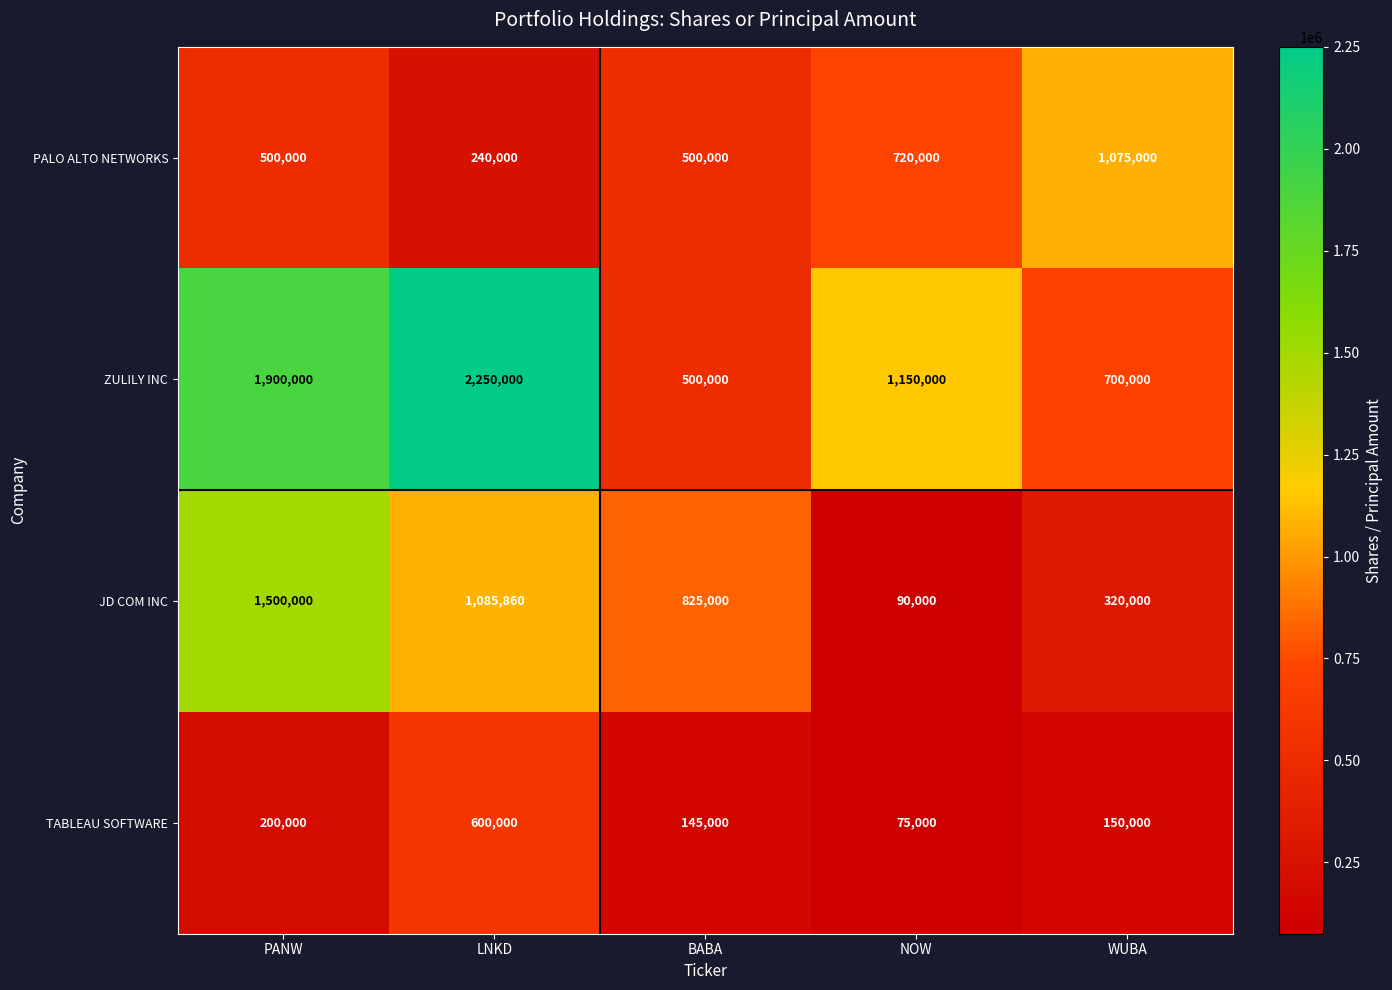

What is the sum of the ZULILY INC values at WUBA and PANW?

2600000